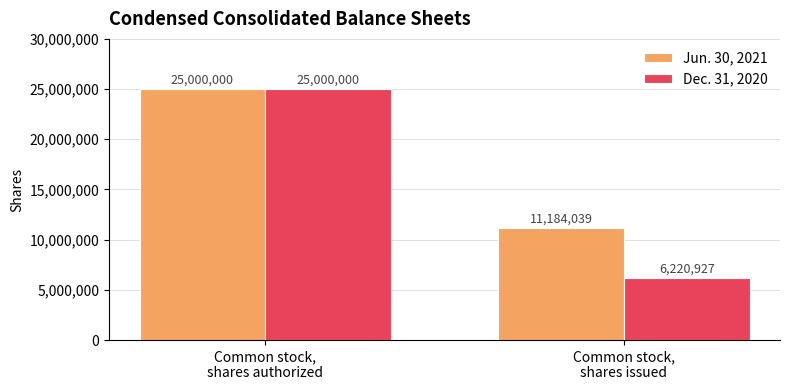

Which series changed the most between Common stock,
shares authorized and Common stock,
shares issued?

Dec. 31, 2020